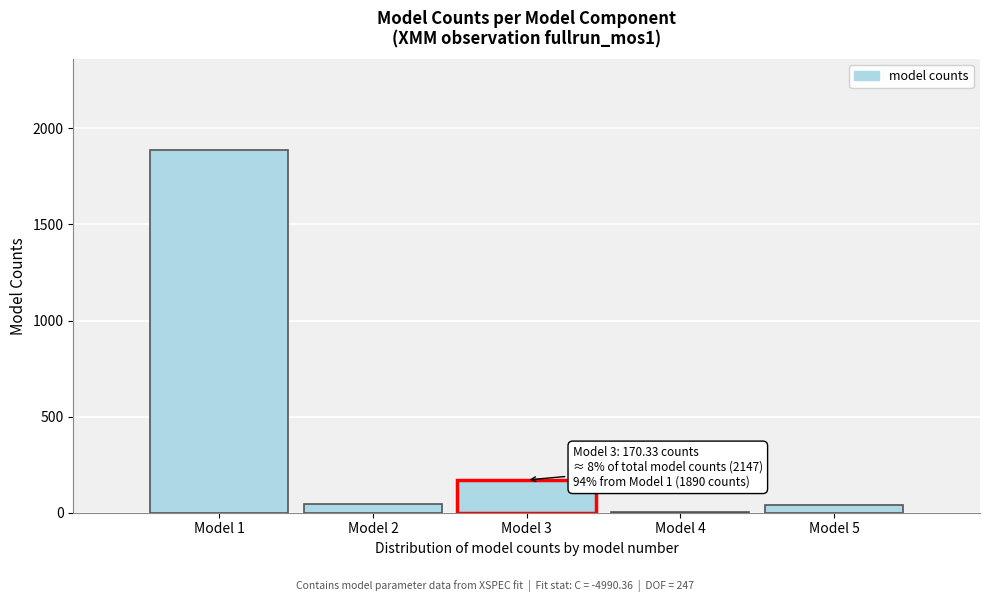

Where is the data nearest to the value 946?

Model 3